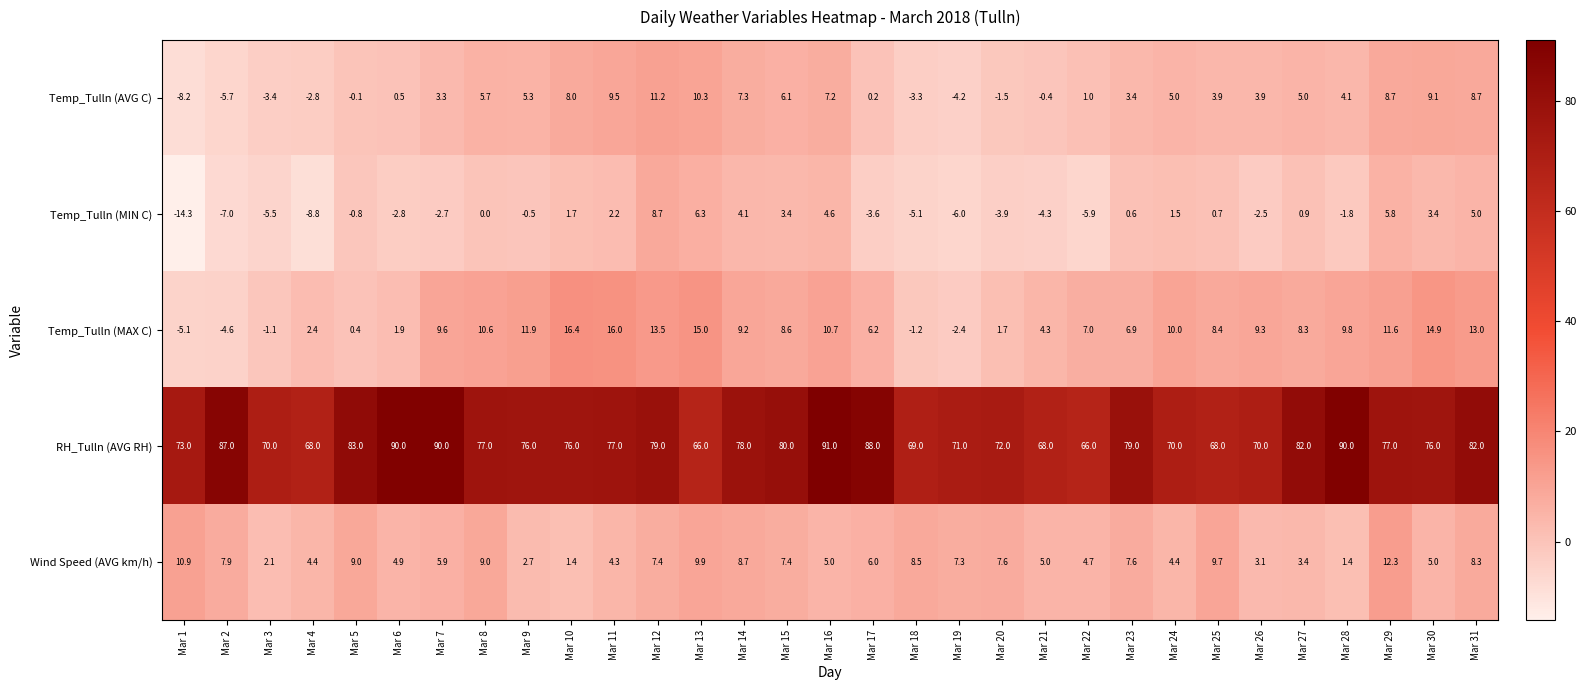

What is the total value across all series at Mar 25?

90.7